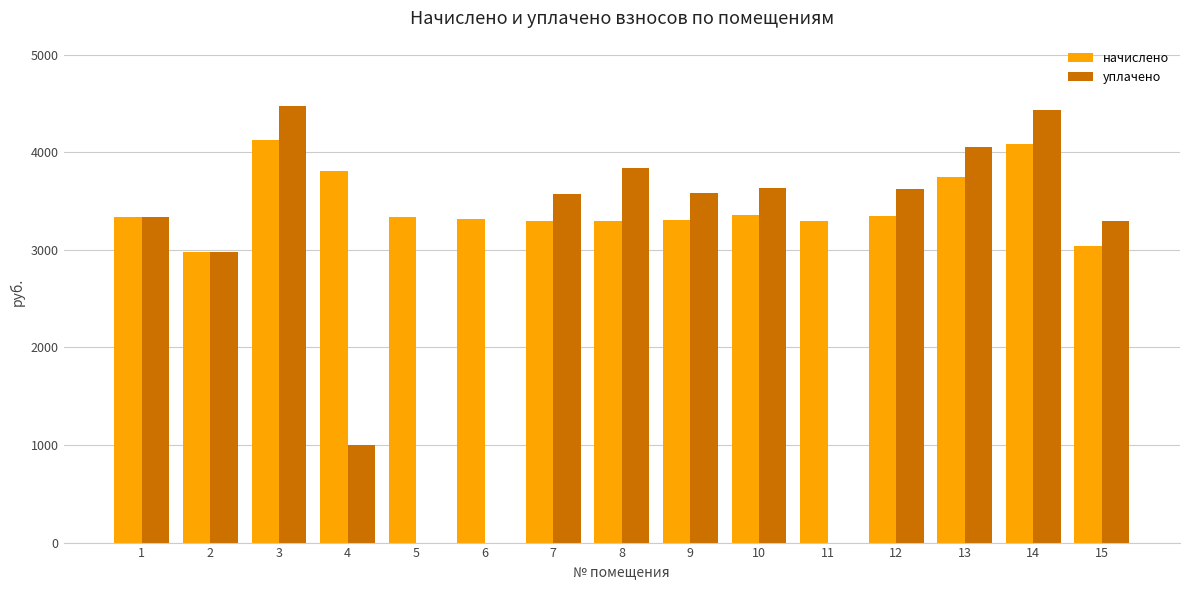

What are all the series names shown in the legend?

начислено, уплачено